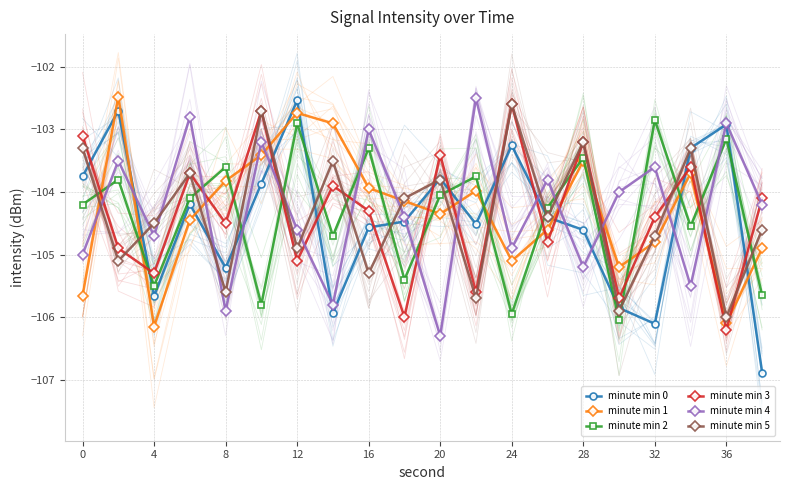

What is the sum of all minute min 2 values?

-2087.0